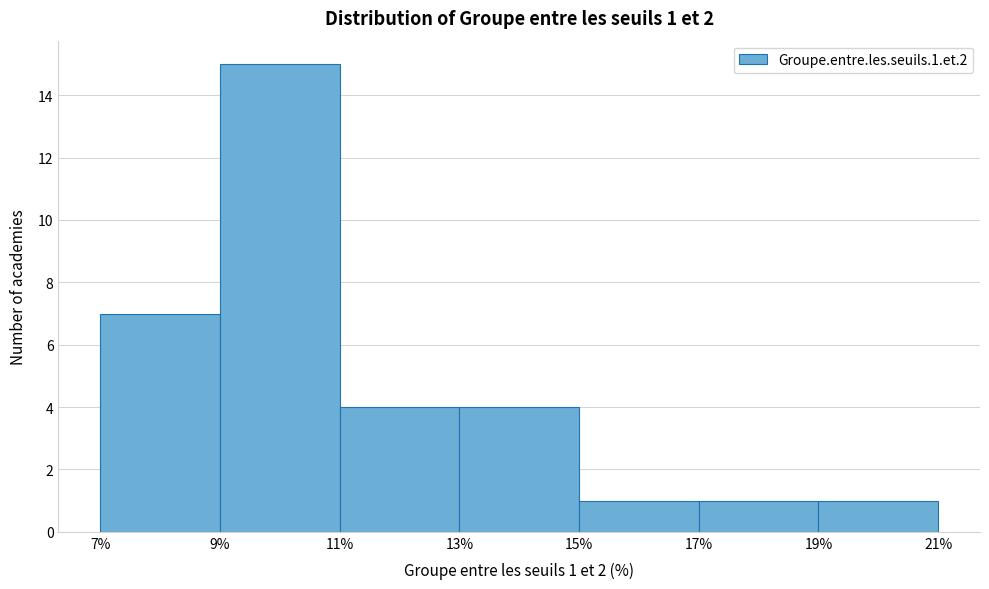

Which range on the x-axis has the tallest bar?

9% to 11%